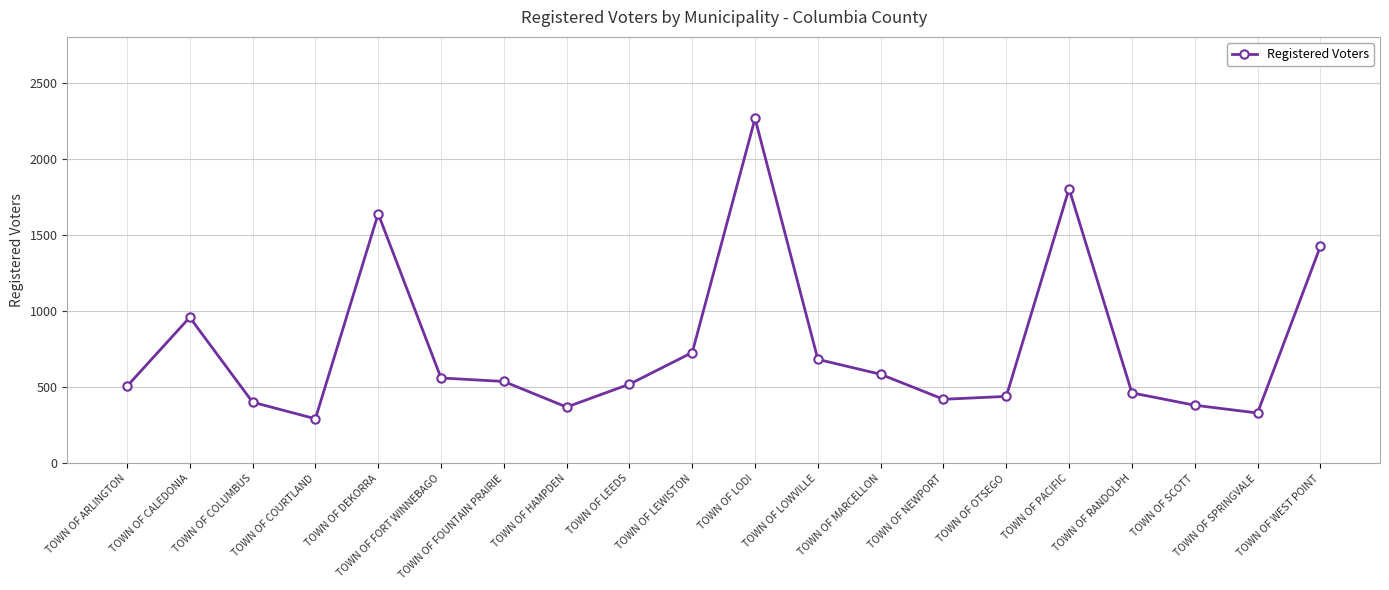

Which label corresponds to the smallest value in the chart?

TOWN OF COURTLAND